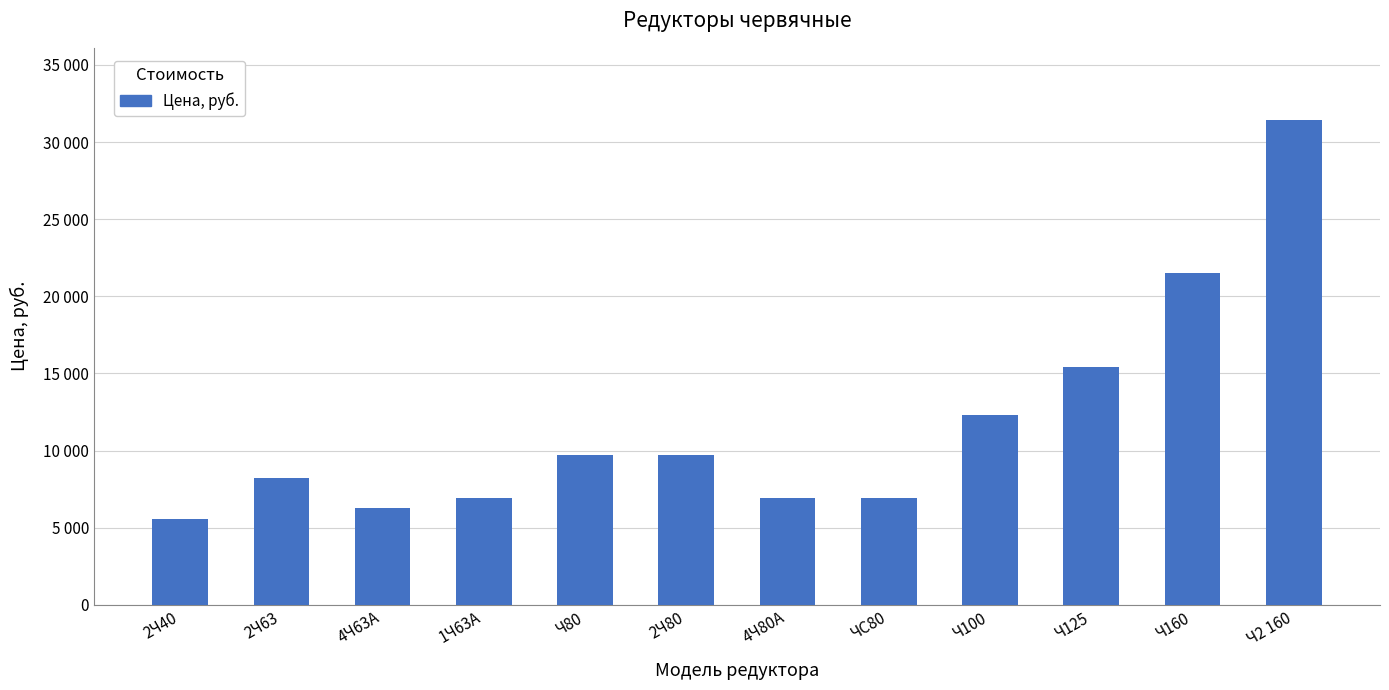

What is the maximum value shown in the chart?

31400